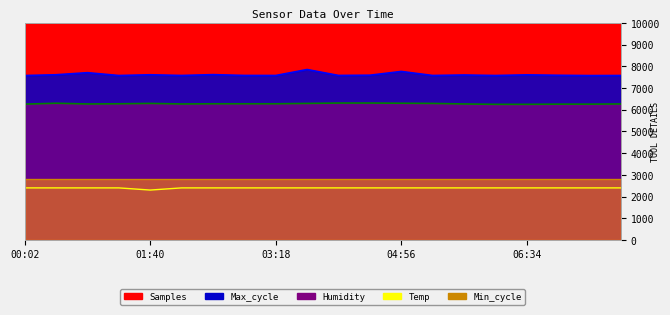

Which category has the highest value across all series?

00:02